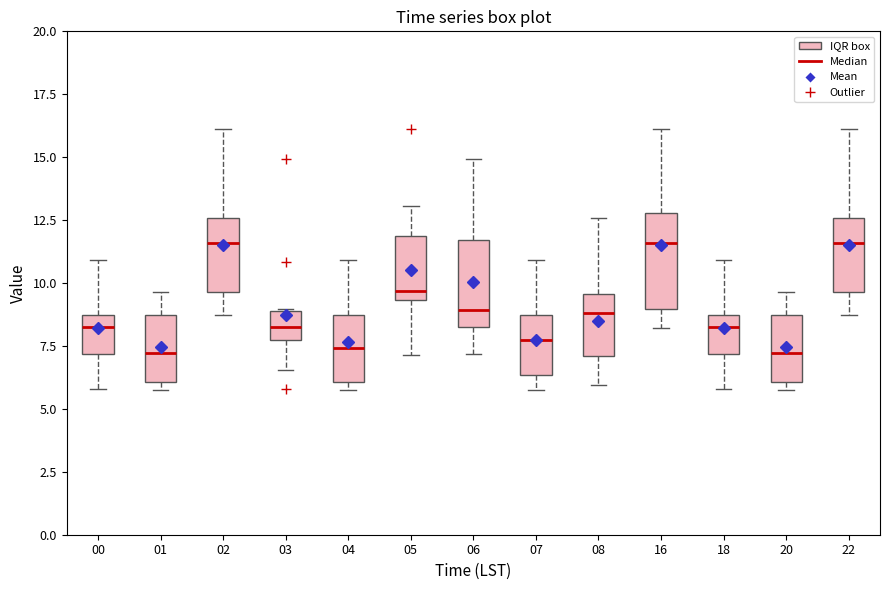

Reading left to right, transcribe this box plot: for each box, give where its median line is, the range the box spans, and where its two whiskers end, as read against the y-axis. The values are not printed on the chart, so give them approximately, as read against the axis.

00: median 8.0, box 7.0 to 8.5, whiskers 6.0 to 11.0
01: median 7.0, box 6.0 to 8.5, whiskers 6.0 (just below the box's lower edge) to 9.5
02: median 11.5, box 9.5 to 12.5, whiskers 8.5 to 16.0
03: median 8.5, box 7.5 to 9.0, whiskers 6.5 to 9.0
04: median 7.5, box 6.0 to 8.5, whiskers 6.0 (just below the box's lower edge) to 11.0
05: median 9.5 (just above the box's lower edge), box 9.5 to 12.0, whiskers 7.0 to 13.0
06: median 9.0, box 8.5 to 11.5, whiskers 7.0 to 15.0
07: median 8.0, box 6.5 to 8.5, whiskers 6.0 to 11.0
08: median 9.0, box 7.0 to 9.5, whiskers 6.0 to 12.5
16: median 11.5, box 9.0 to 13.0, whiskers 8.0 to 16.0
18: median 8.0, box 7.0 to 8.5, whiskers 6.0 to 11.0
20: median 7.0, box 6.0 to 8.5, whiskers 6.0 (just below the box's lower edge) to 9.5
22: median 11.5, box 9.5 to 12.5, whiskers 8.5 to 16.0